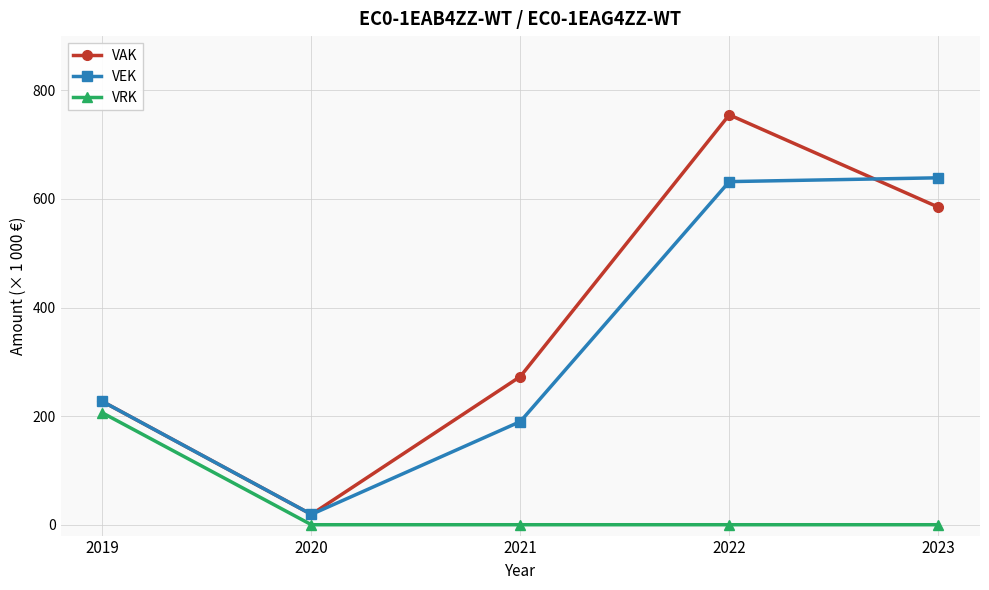

Rank the series by their maximum value, from highest to lowest.

VAK, VEK, VRK